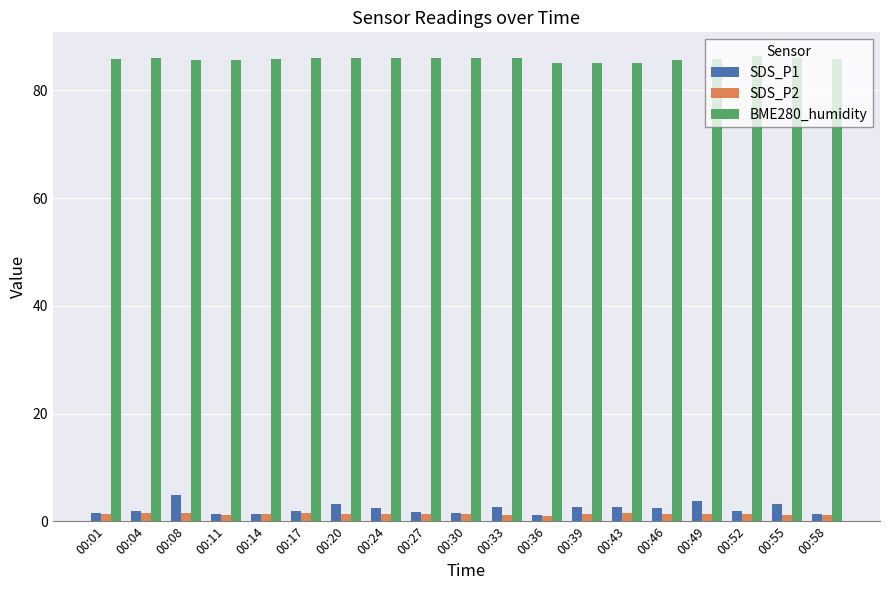

What is the approximate value of SDS_P1 at 00:20?

3.3